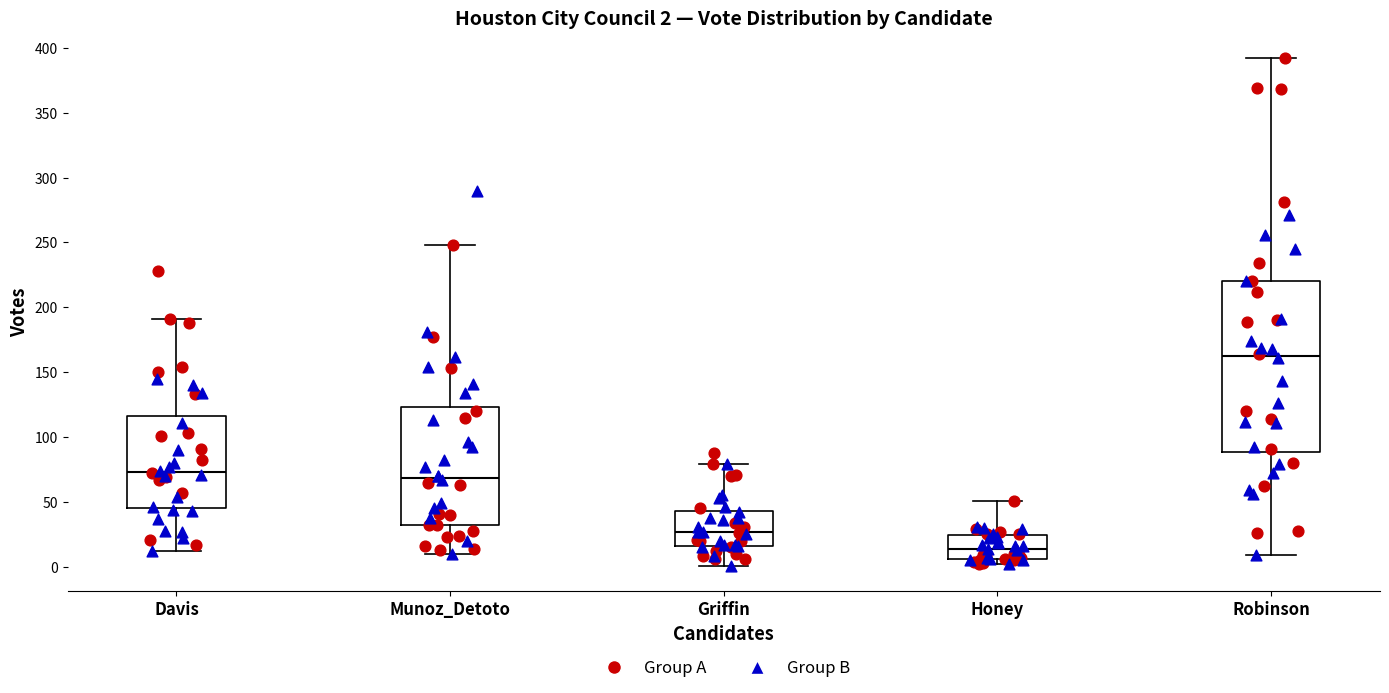

Which box is the tallest, from its lower edge to its upper edge?

Robinson